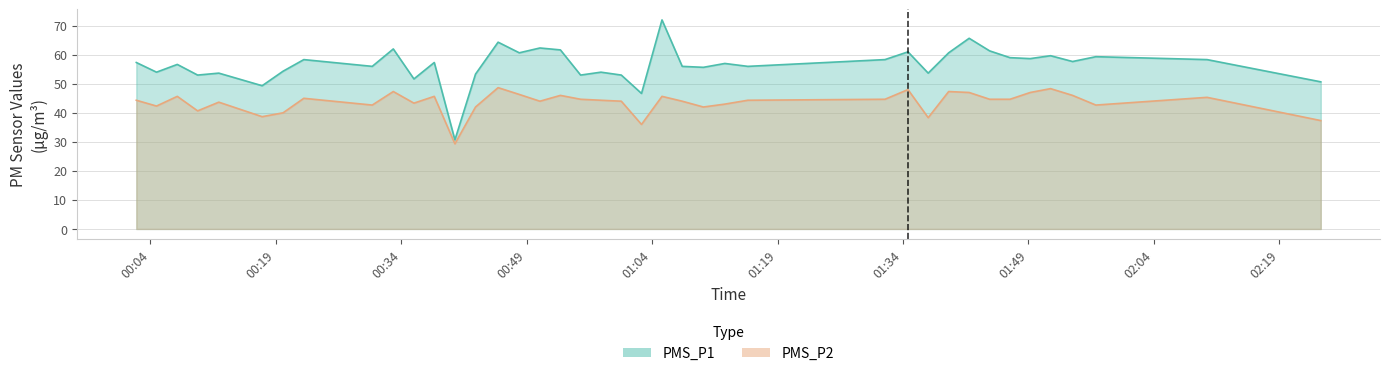

What is the maximum value shown in the chart?

72.0